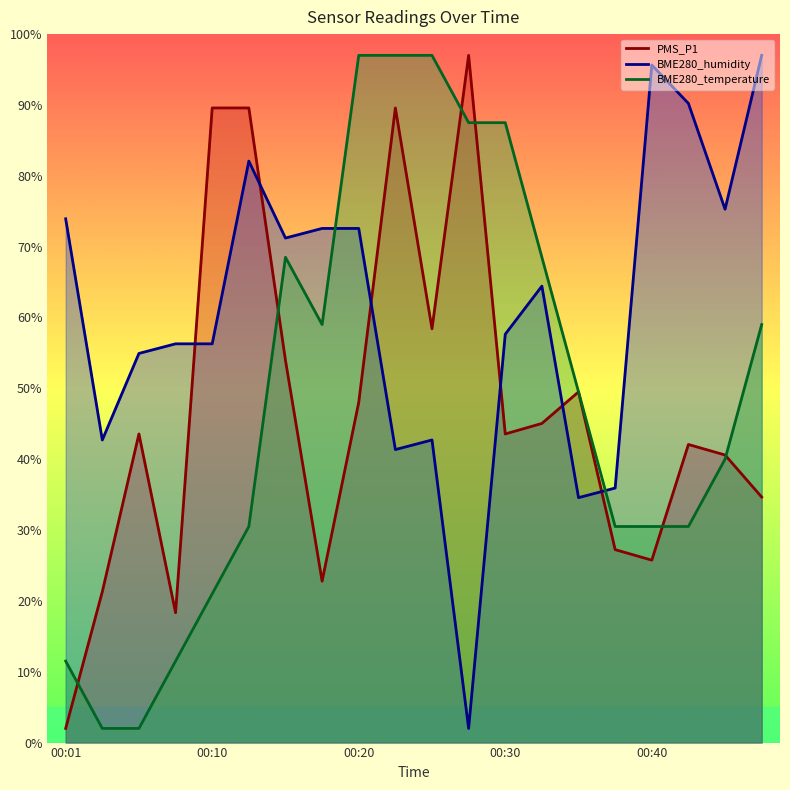

Reading left to right, list all the values displayed in this chart.

PMS_P1: 2.0	21.3	43.6	18.3	89.6	89.6	54.0	22.8	48.0	89.6	58.4	97.0	43.6	45.0	49.5	27.2	25.7	42.1	40.6	34.7
BME280_humidity: 73.9	42.7	54.9	56.3	56.3	82.1	71.2	72.6	72.6	41.4	42.7	2.0	57.6	64.4	34.6	35.9	95.6	90.2	75.3	97.0
BME280_temperature: 11.5	2.0	2.0	11.5	21.0	30.5	68.5	59.0	97.0	97.0	97.0	87.5	87.5	68.5	49.5	30.5	30.5	30.5	40.0	59.0